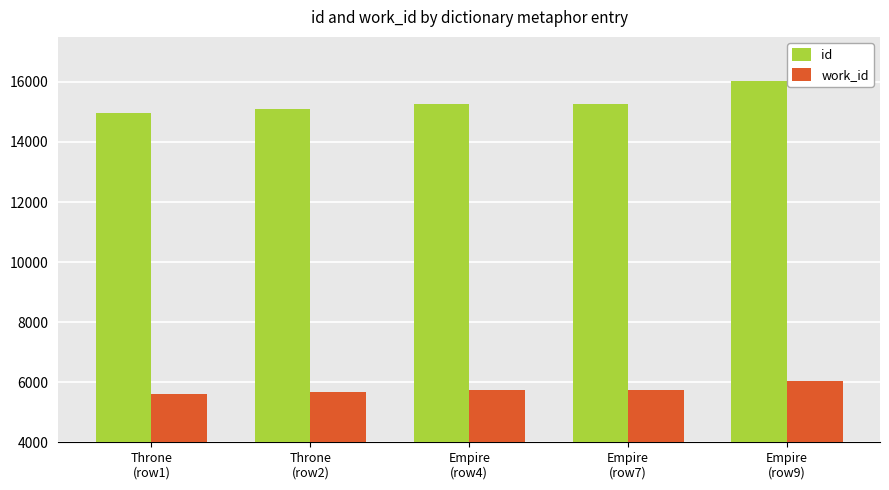

Does the chart contain stacked bars?

No